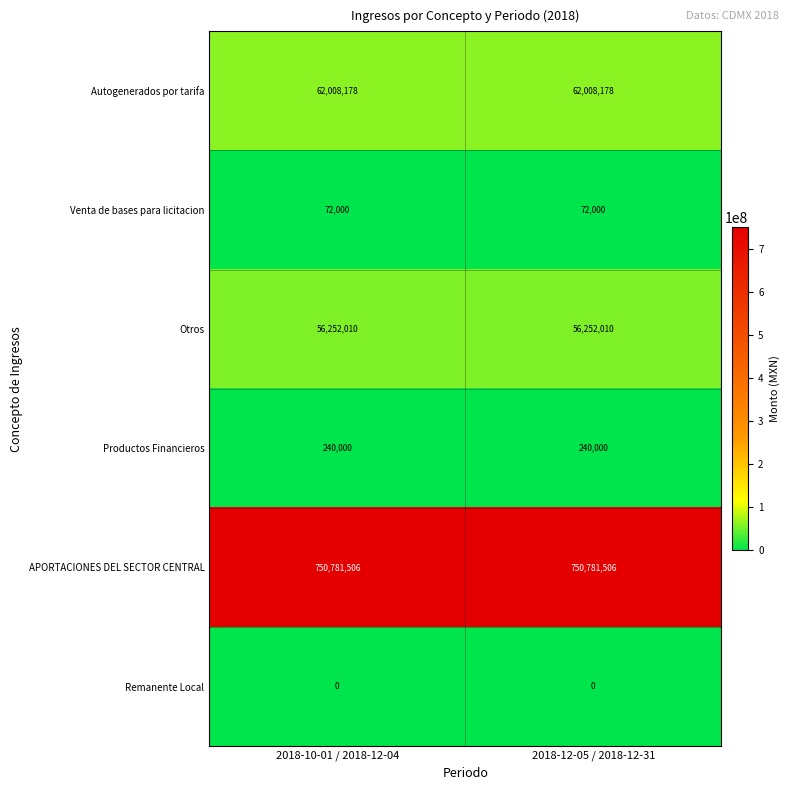

What is the difference between the highest and lowest values at 2018-10-01 / 2018-12-04?

750781506